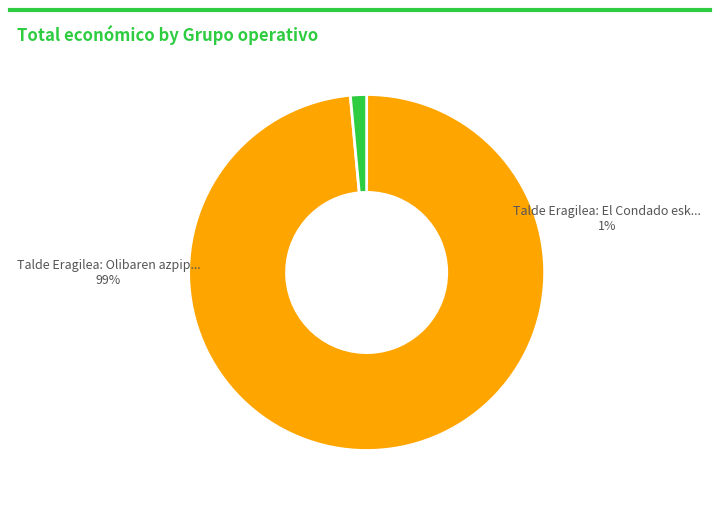

Combined, what portion of the pie is Talde Eragilea: Olibaren azpiproduktuak and Talde Eragilea: El Condado eskualdeko n?

100.0%